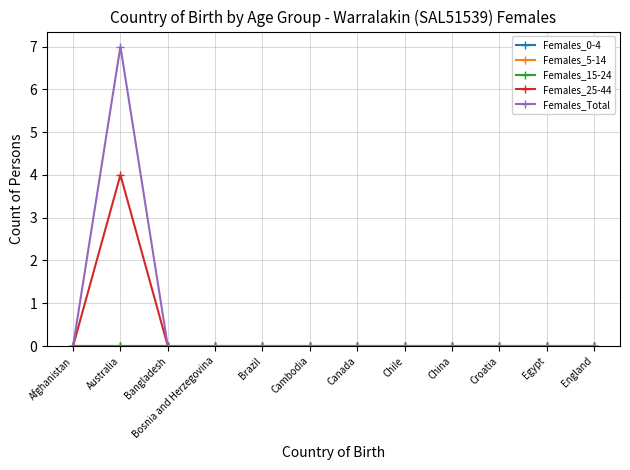

Does the chart have visible grid lines?

Yes